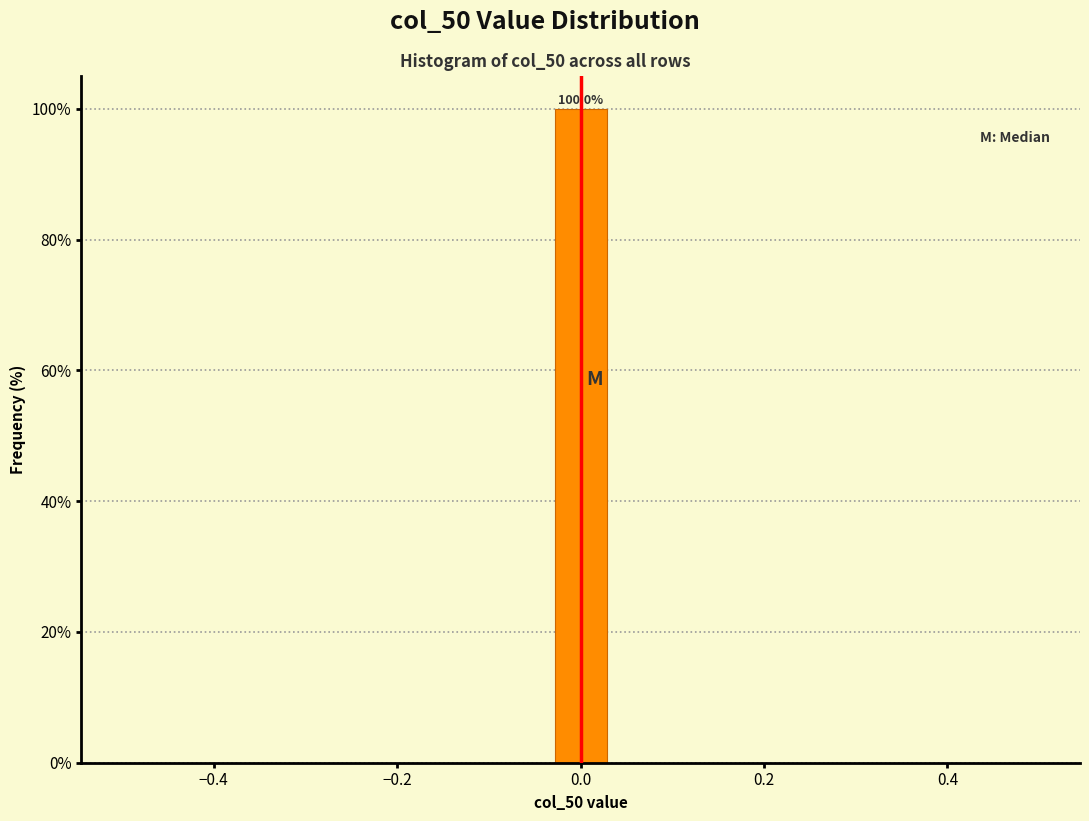

Around what value on the x-axis is the tallest bar? Give the approximate position of its centre, as read against the axis.

0.00